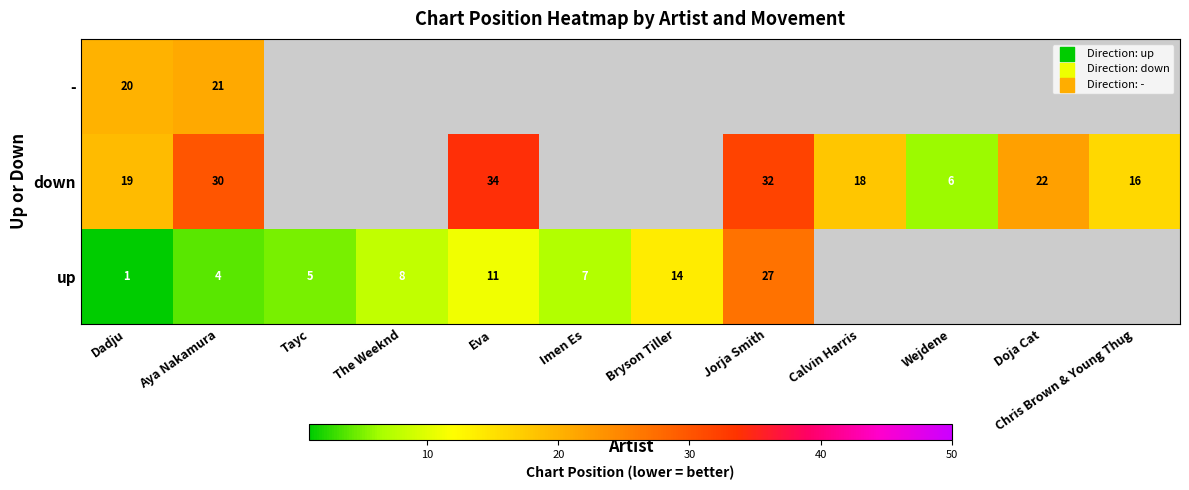

What is the difference between the highest and lowest values at Aya Nakamura?

26